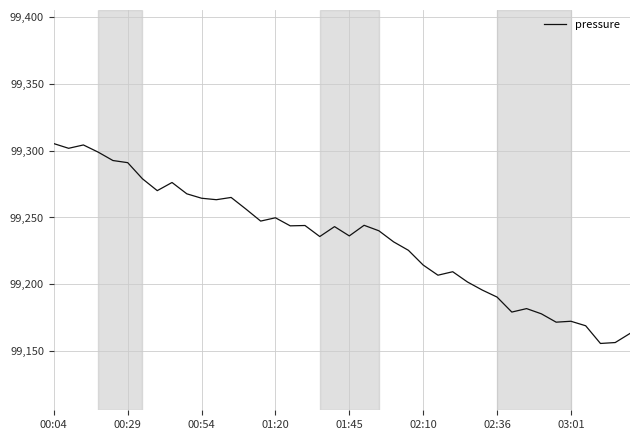

What is the difference between the maximum and second lowest values?

148.9